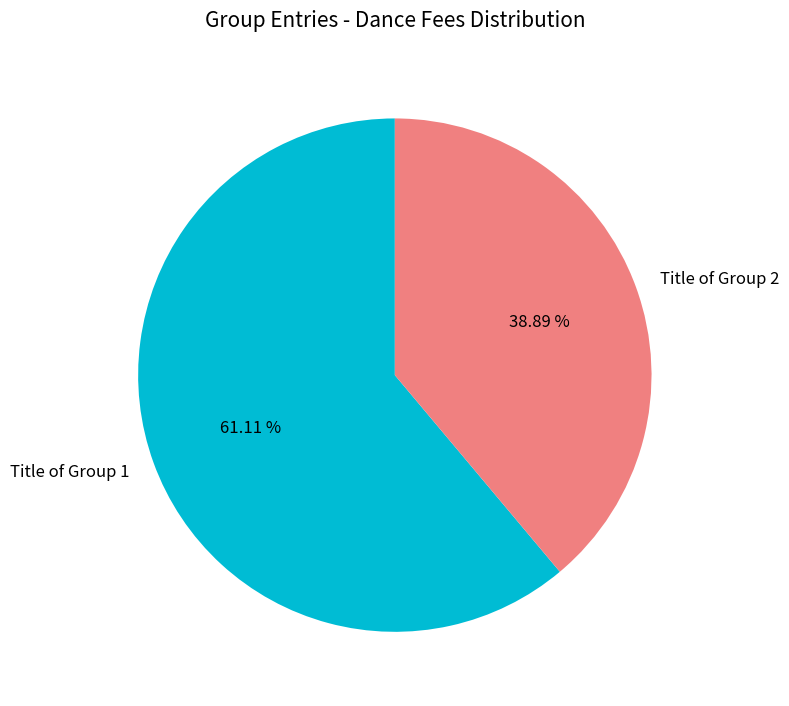

Which category has the smallest portion of the pie?

Title of Group 2